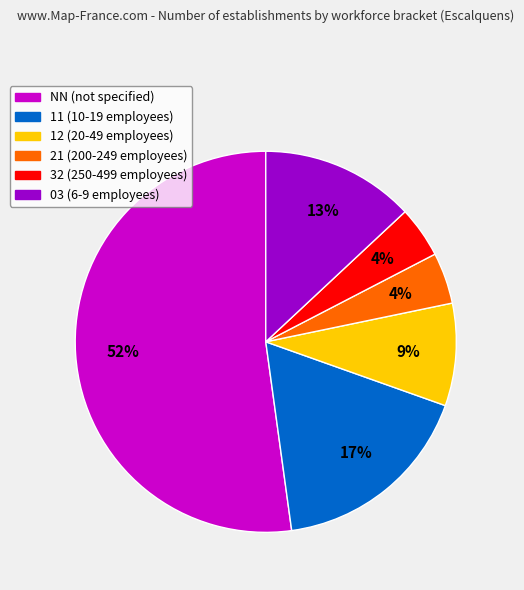

Is it true that 12 (20-49 employees) is 20% of the pie?

False